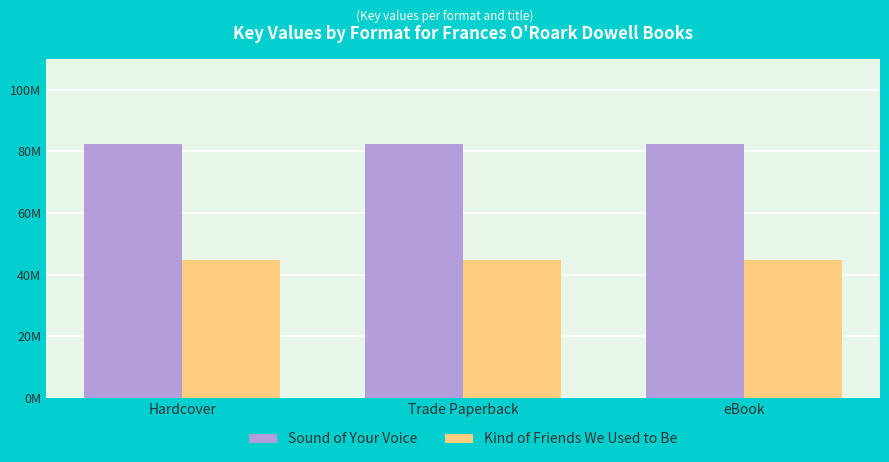

Is the value of Sound of Your Voice at Trade Paperback greater than the value of Kind of Friends We Used to Be at eBook?

Yes